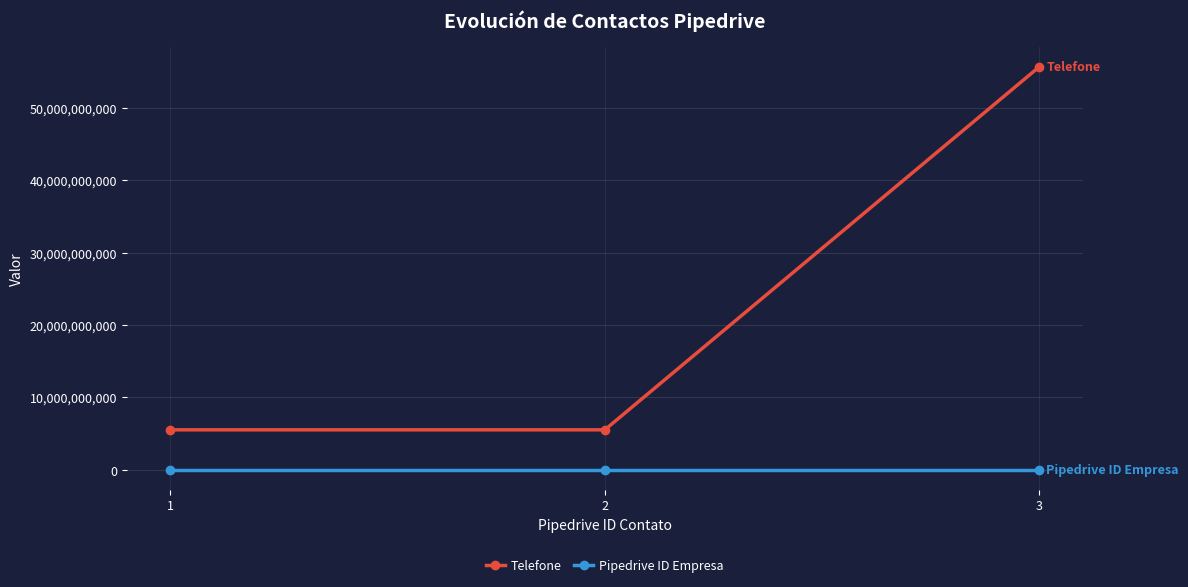

What is the maximum value for Telefone?

55666666555